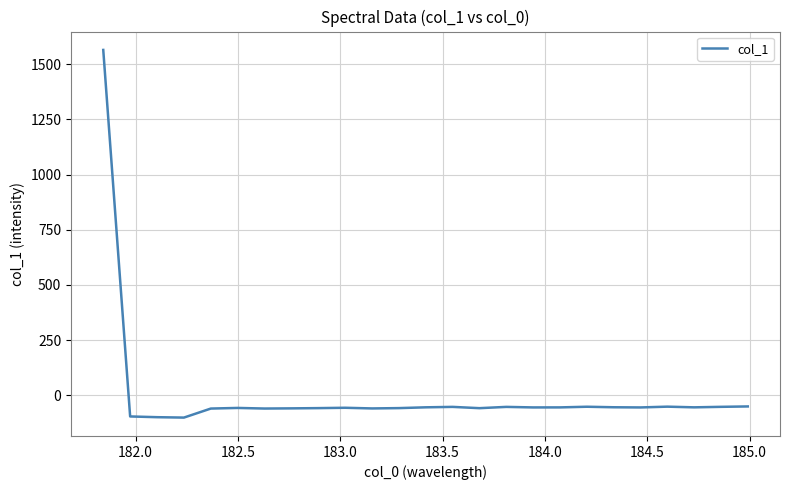

How many lines are shown in the chart?

1